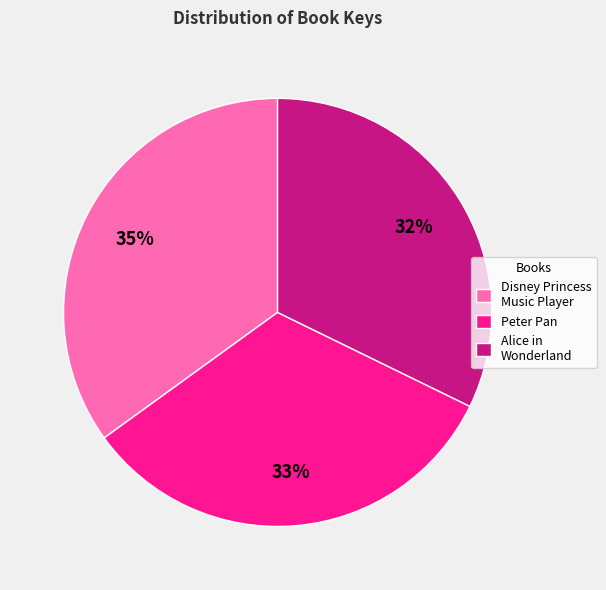

Count the number of slices in the pie.

3